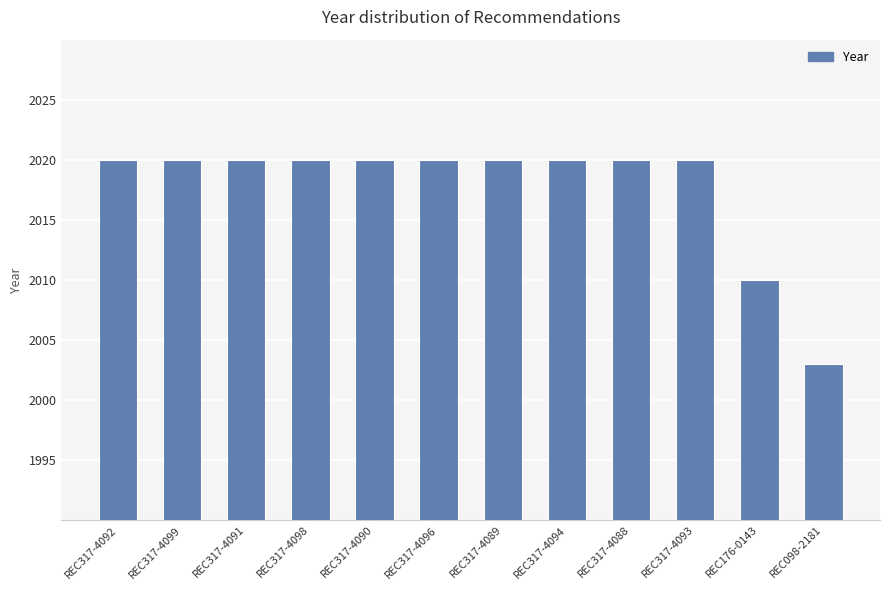

What is the approximate value at REC317-4096, to the nearest 5?

2020